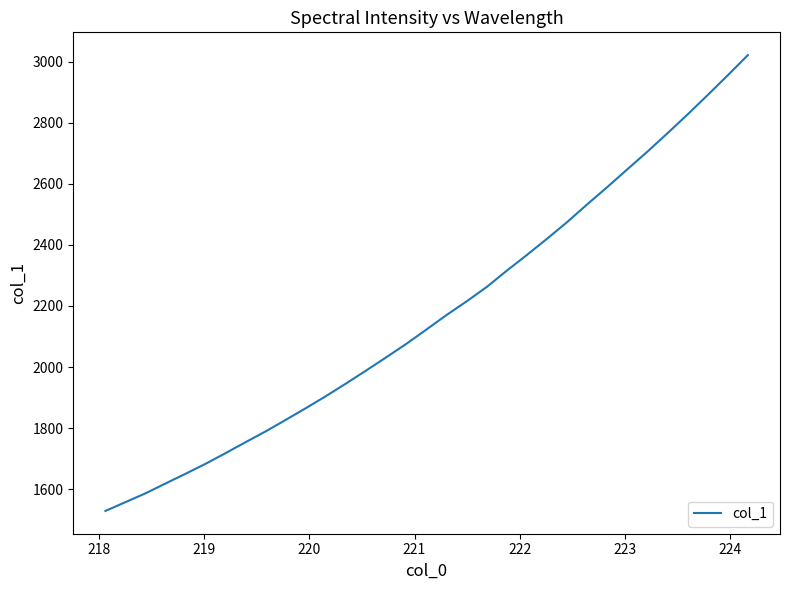

What is the average value?

2176.7